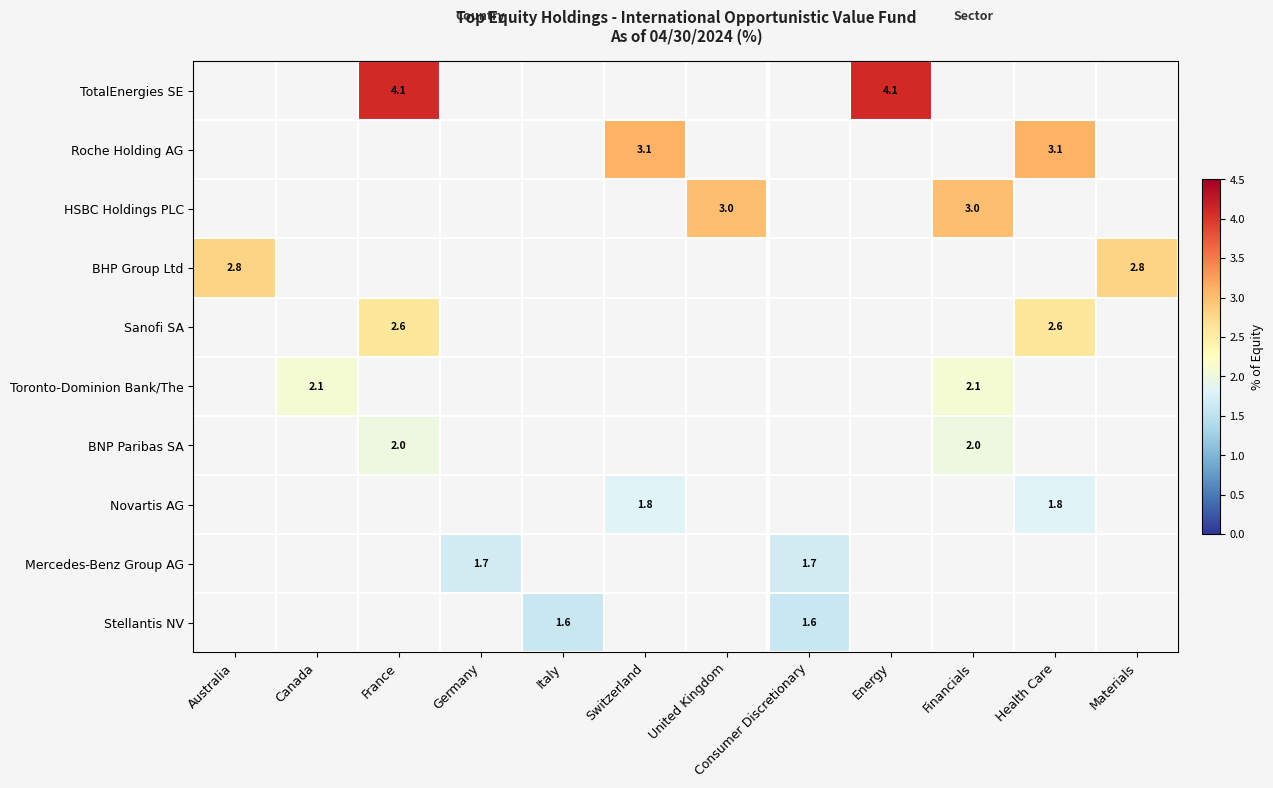

What is the highest value of the TotalEnergies SE series?

4.1